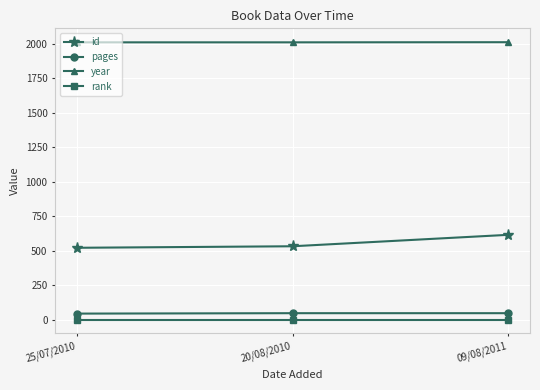

What is the label of the 2nd point from the left?

20/08/2010